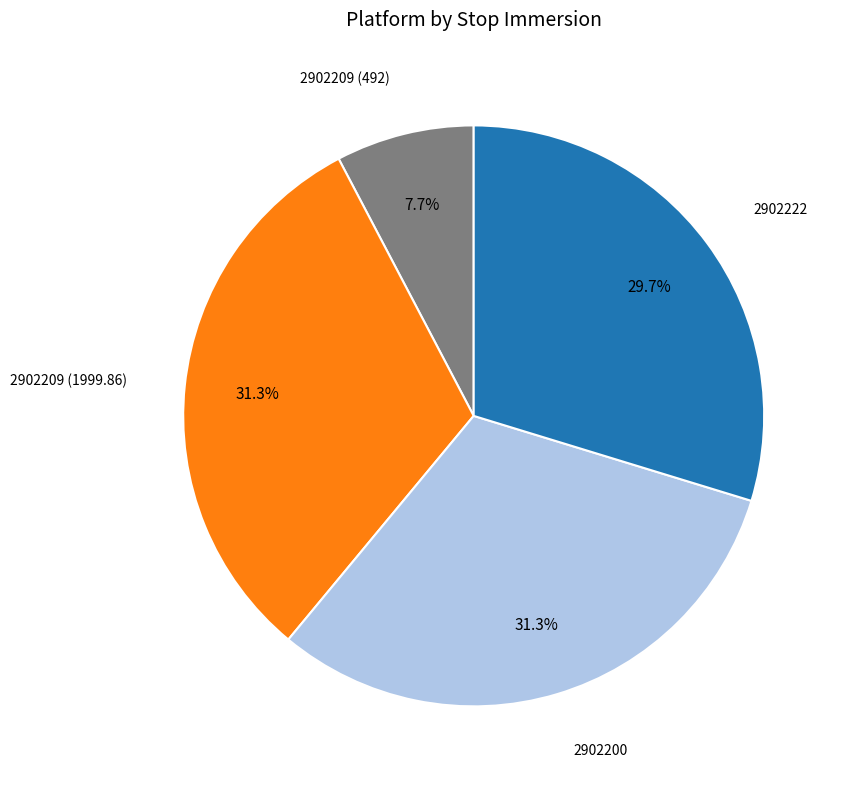

Is there a majority slice in this chart?

No